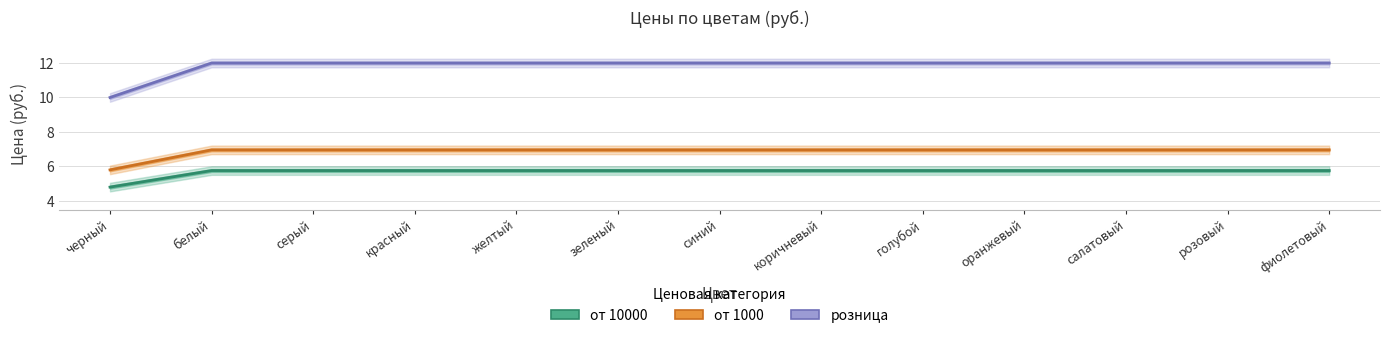

What is the label of the 8th point from the right?

зеленый